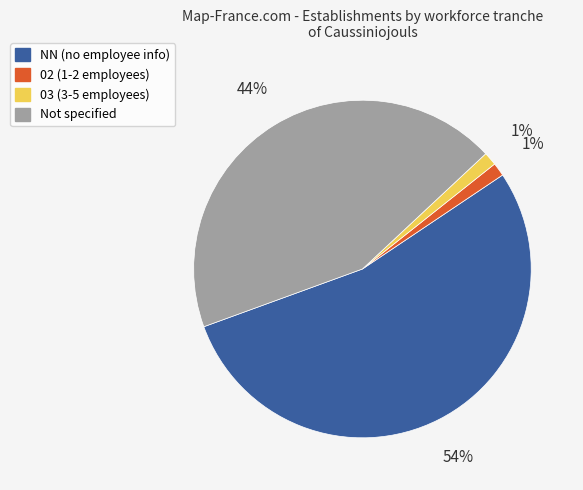

Combined, do NN (no employee info) and 02 (1-2 employees) account for over 50%?

Yes